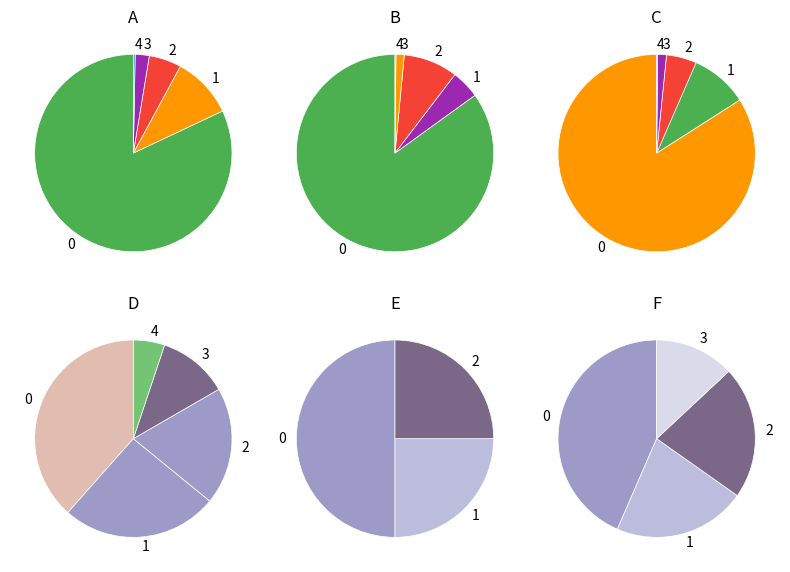

Is it true that Afrika is 1% of the pie?

False